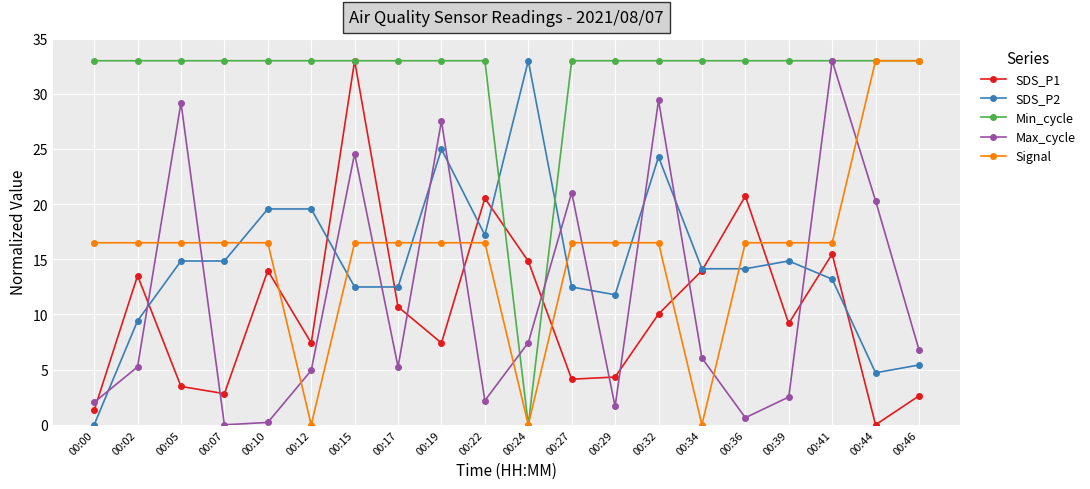

Which series ends up on top after the final intersection of SDS_P1 and Signal?

Signal